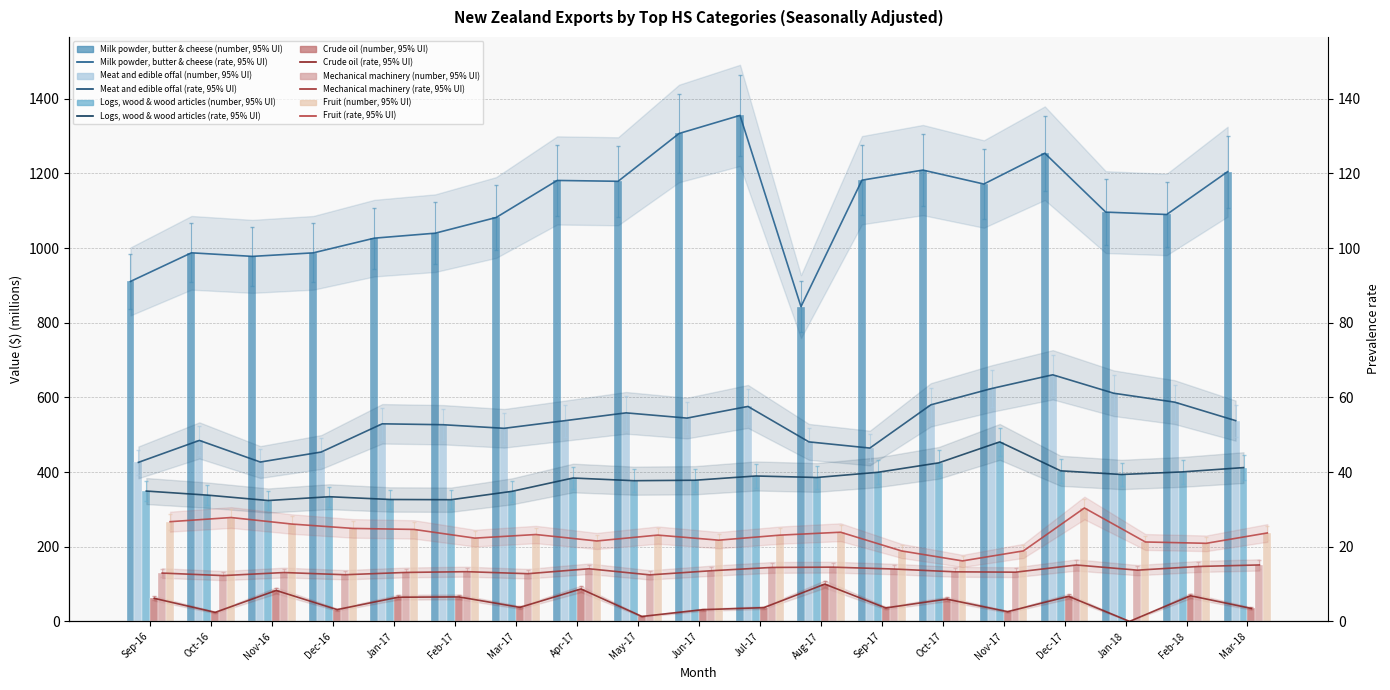

Which label corresponds to the smallest value in the chart?

Jan-18